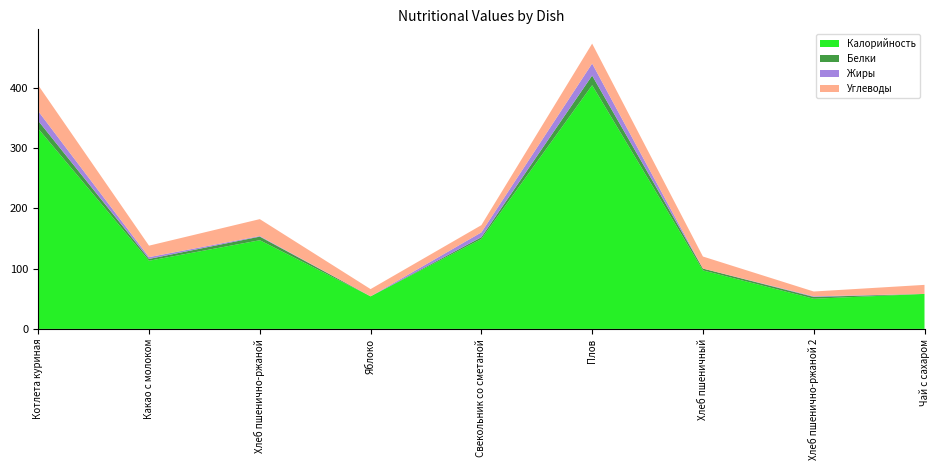

Reading left to right, extract all data points from this chart.

Калорийность: Котлета куриная=332	Какао с молоком=113	Хлеб пшенично-ржаной=147	Яблоко=54	Свекольник со сметаной=149	Плов=404	Хлеб пшеничный=97	Хлеб пшенично-ржаной 2=50	Чай с сахаром=58
Белки: Котлета куриная=13	Какао с молоком=3	Хлеб пшенично-ржаной=6	Яблоко=0	Свекольник со сметаной=3	Плов=16	Хлеб пшеничный=3	Хлеб пшенично-ржаной 2=3	Чай с сахаром=0
Жиры: Котлета куриная=16	Какао с молоком=3	Хлеб пшенично-ржаной=1	Яблоко=0	Свекольник со сметаной=8	Плов=20	Хлеб пшеничный=0	Хлеб пшенично-ржаной 2=1	Чай с сахаром=0
Углеводы: Котлета куриная=43	Какао с молоком=19	Хлеб пшенично-ржаной=28	Яблоко=12	Свекольник со сметаной=12	Плов=33	Хлеб пшеничный=20	Хлеб пшенично-ржаной 2=8	Чай с сахаром=15